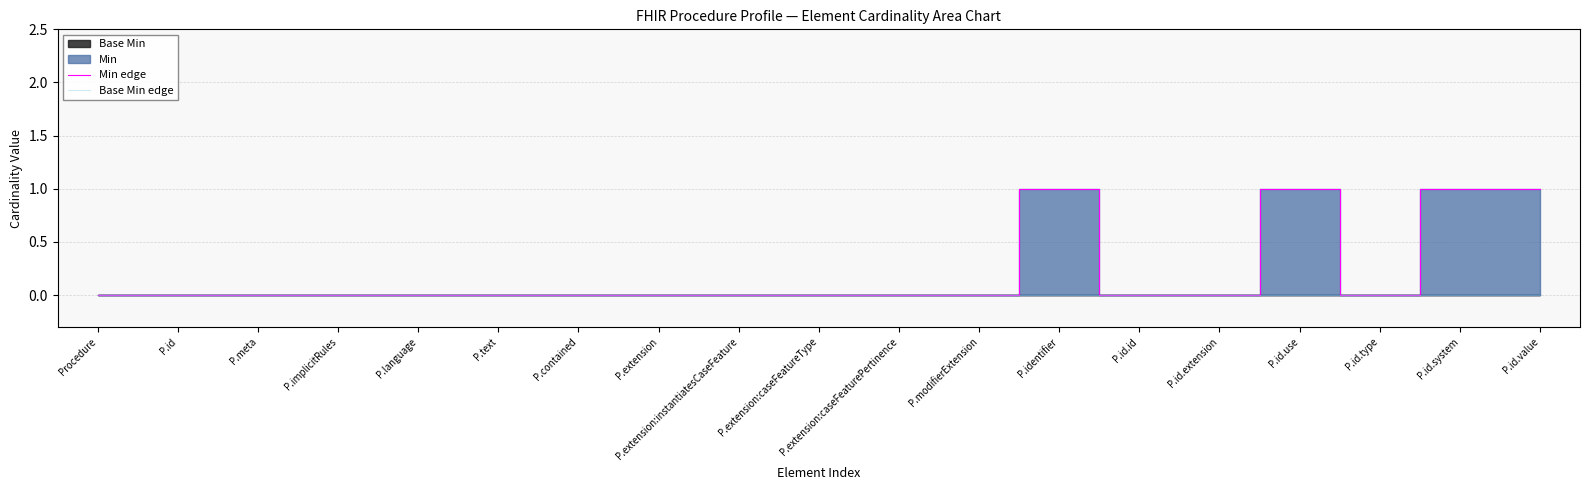

What is the value of the Min edge point at the 18th from the left?

1